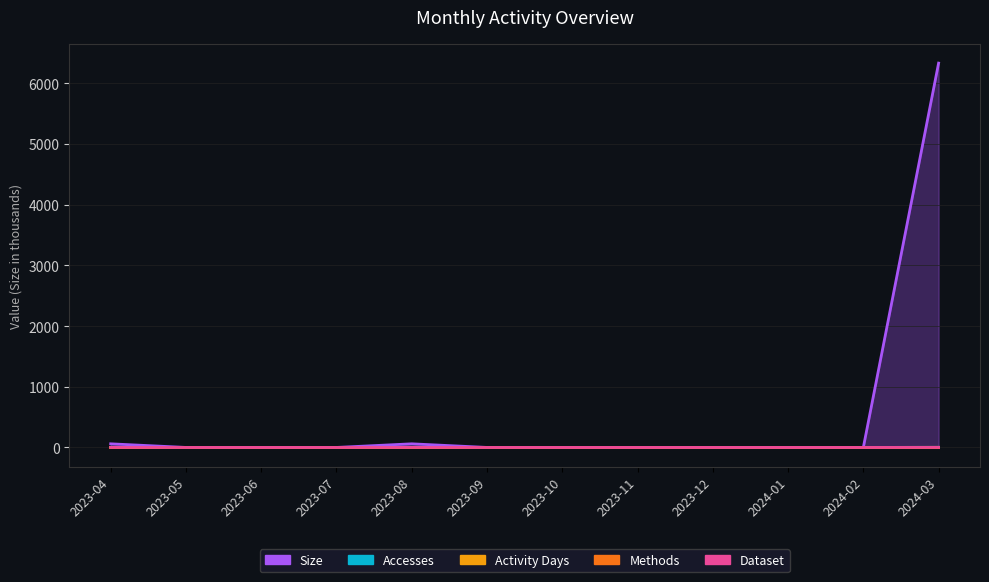

What is the label of the 12th point from the left?

2024-03